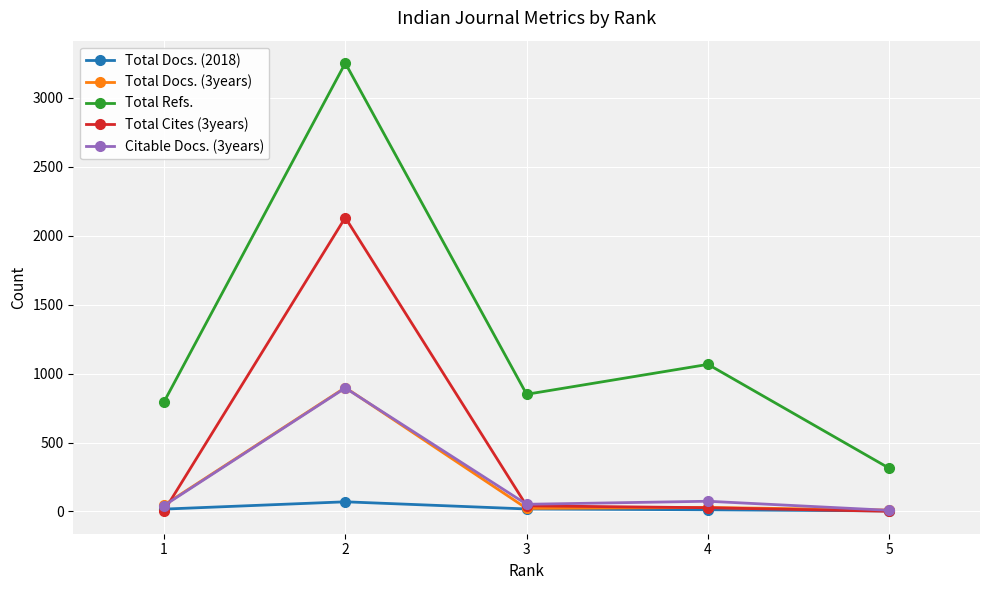

How many lines are shown in the chart?

5